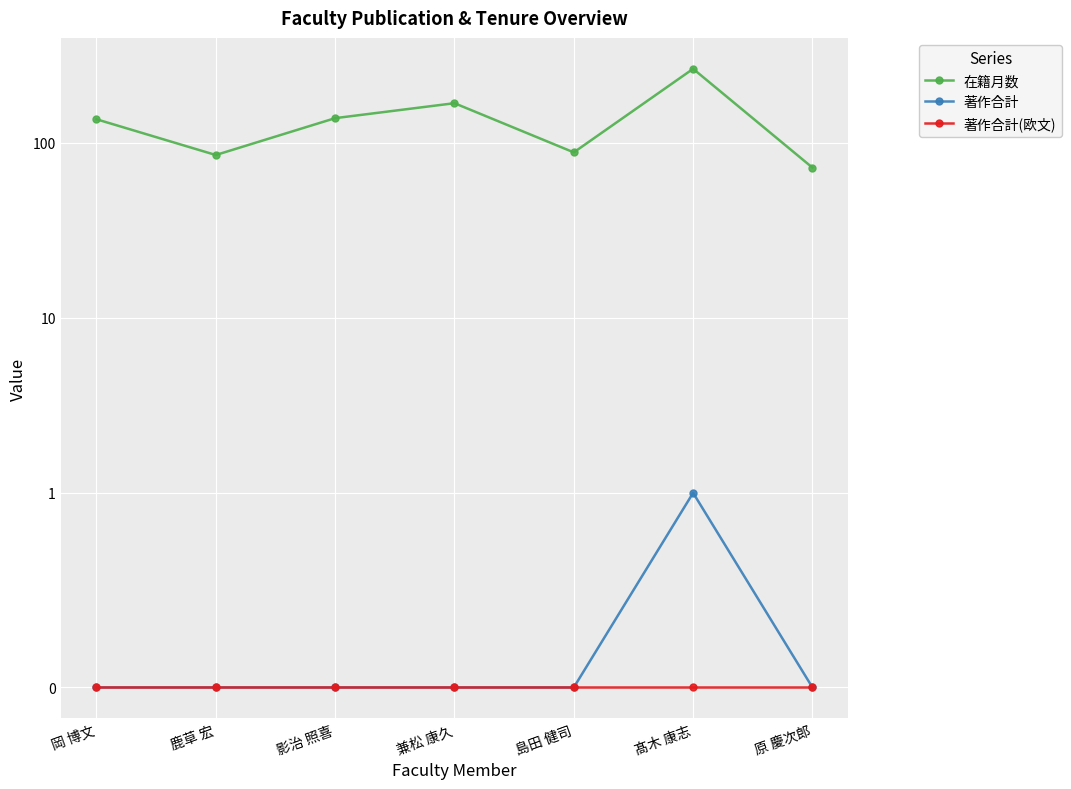

How many data points in 在籍月数 are above 136?

3